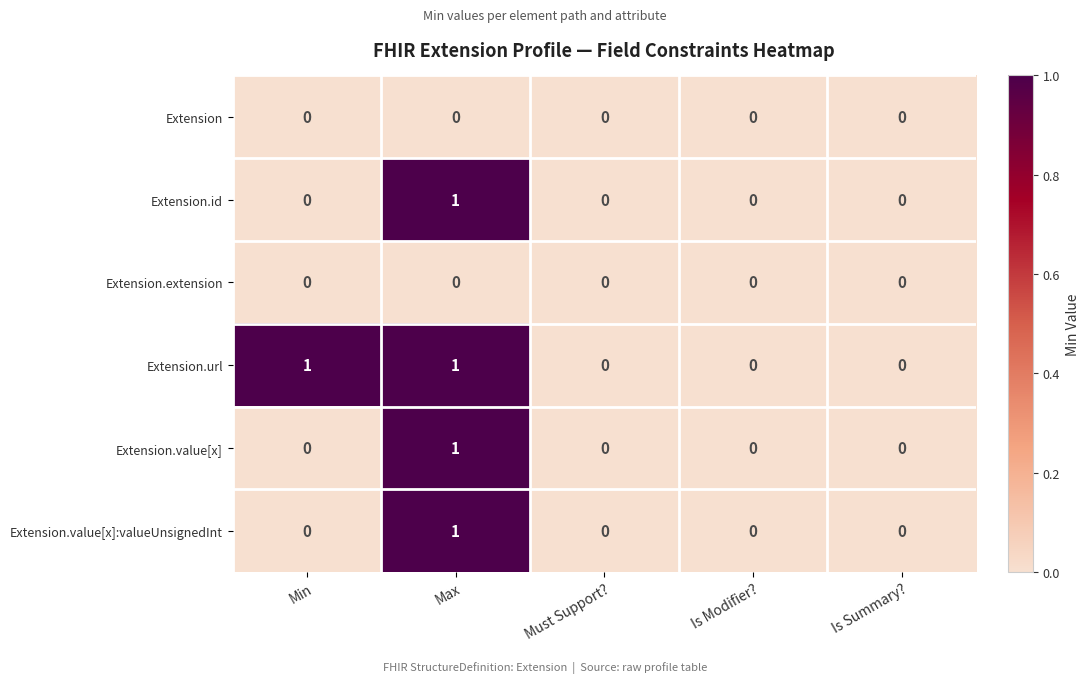

Reading left to right, list all the values displayed in this chart.

Extension: 0	0	0	0	0
Extension.id: 0	1	0	0	0
Extension.extension: 0	0	0	0	0
Extension.url: 1	1	0	0	0
Extension.value[x]: 0	1	0	0	0
Extension.value[x]:valueUnsignedInt: 0	1	0	0	0